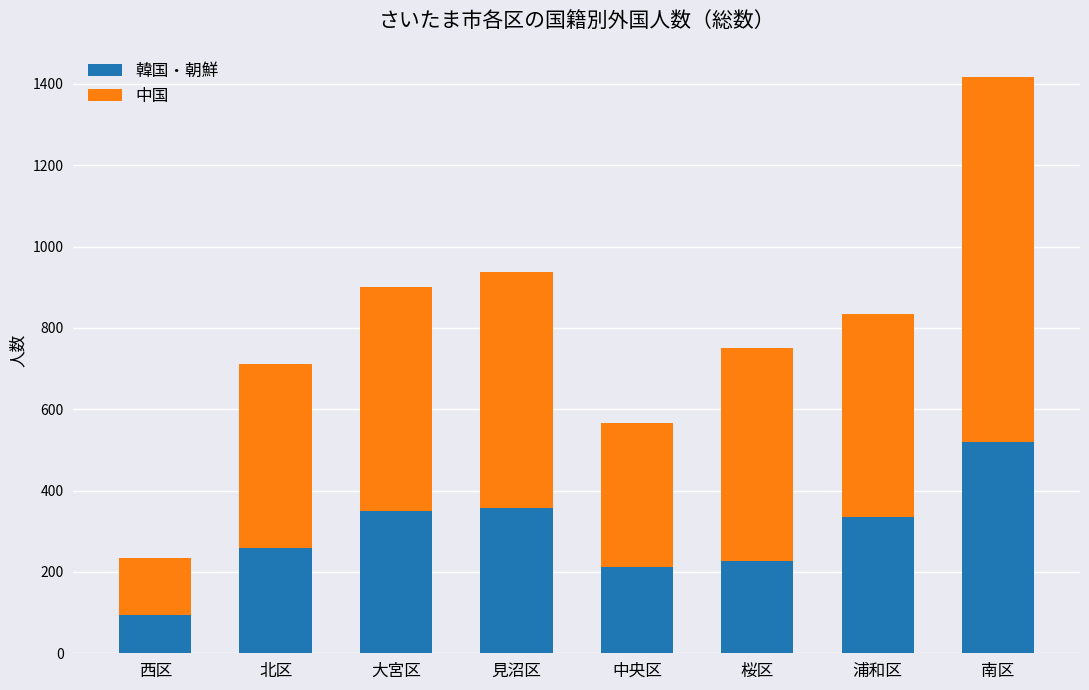

At which category is the sum across all series the highest?

南区